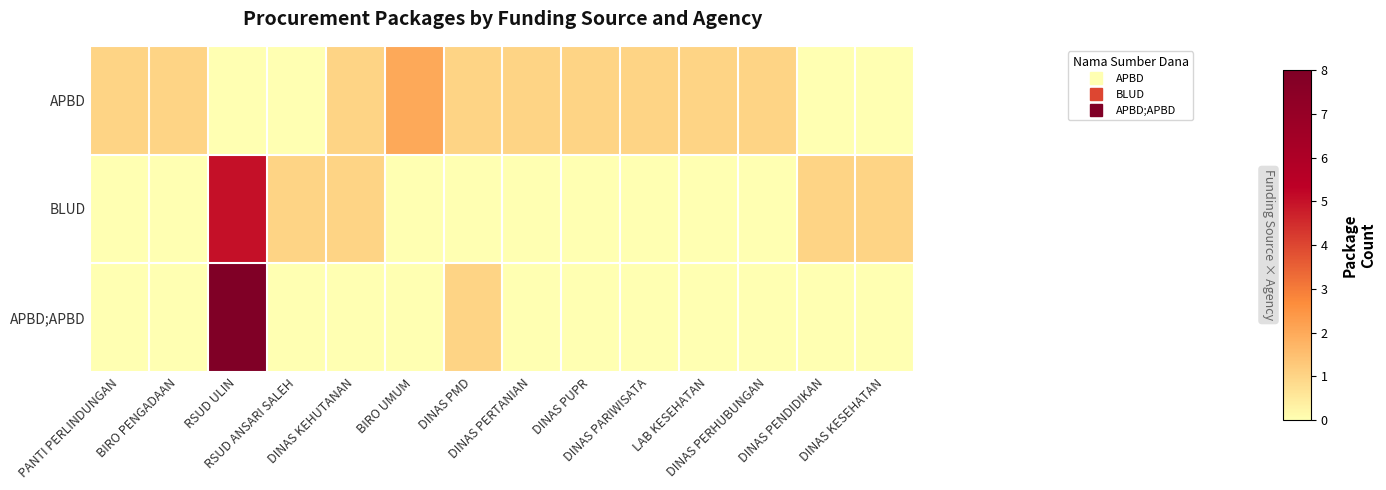

At which category is the sum across all series the highest?

RSUD ULIN